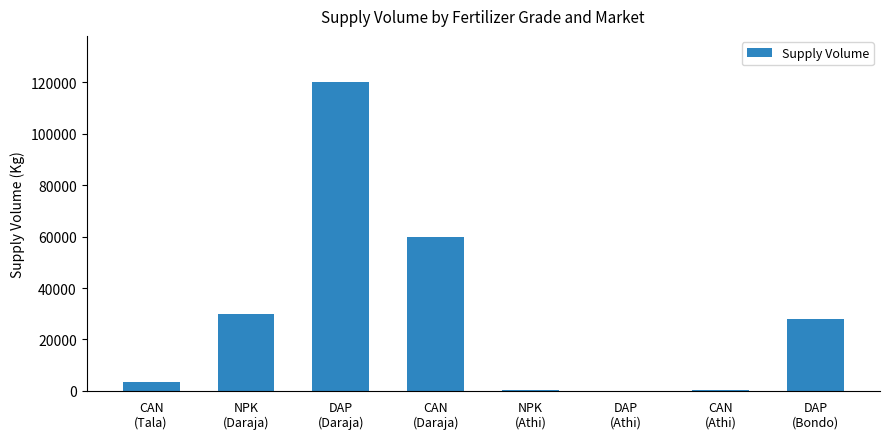

Are the bars horizontal?

No